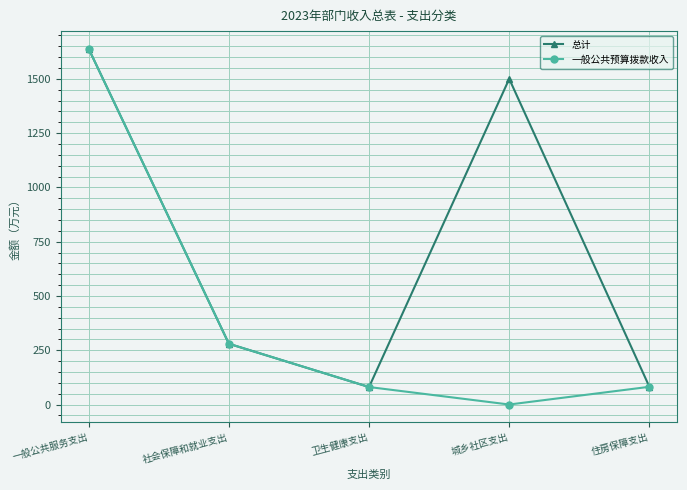

At which label does 总计 reach its peak?

一般公共服务支出